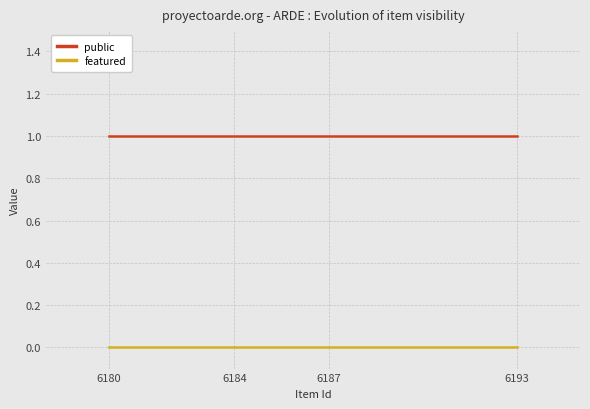

The value of public at 6180 is 0. True or false?

False